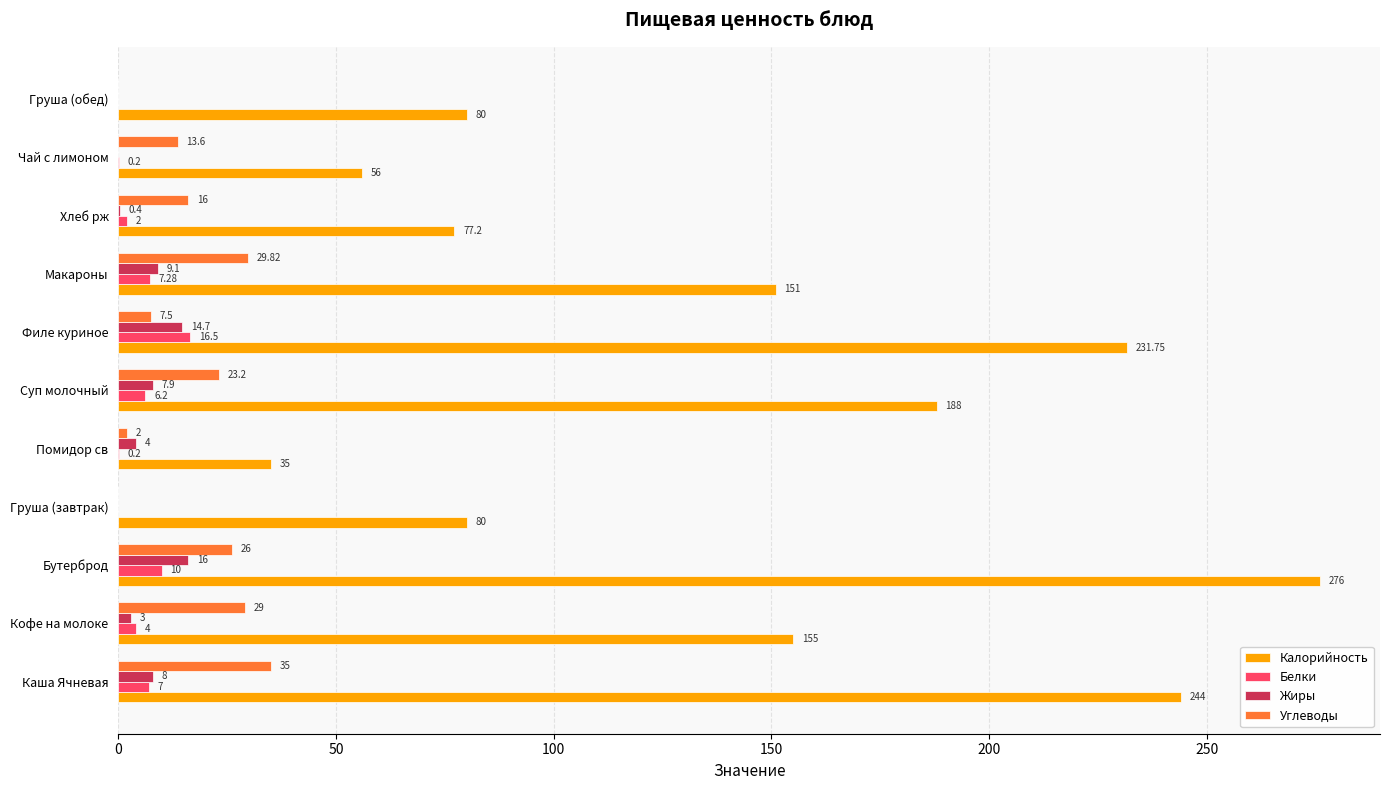

Which category has the highest value in the Углеводы series?

Каша Ячневая